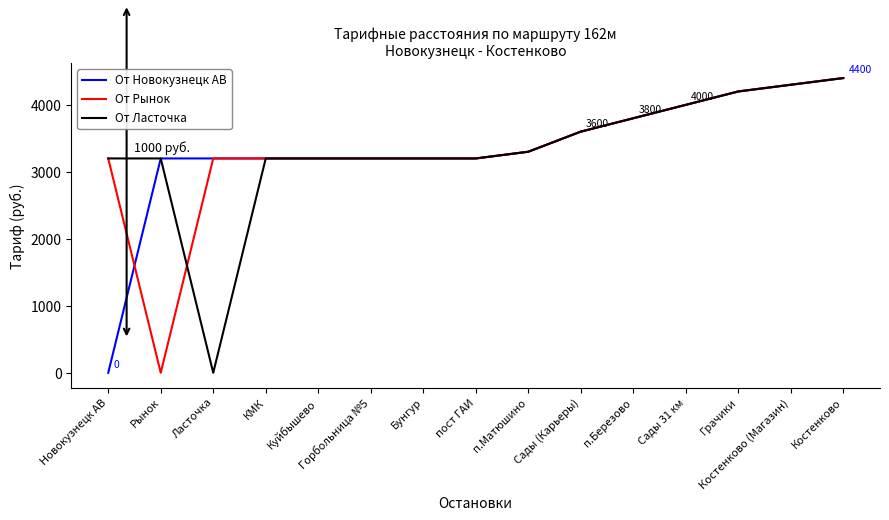

At which label does От Ласточка reach its minimum?

Ласточка